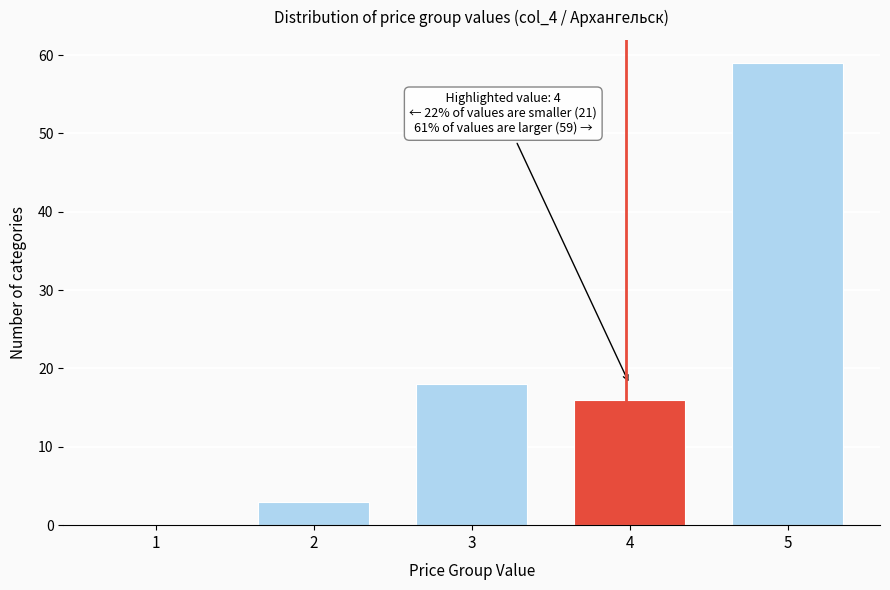

Reading left to right, list all the values displayed in this chart.

1=0	2=3	3=18	4=16	5=59